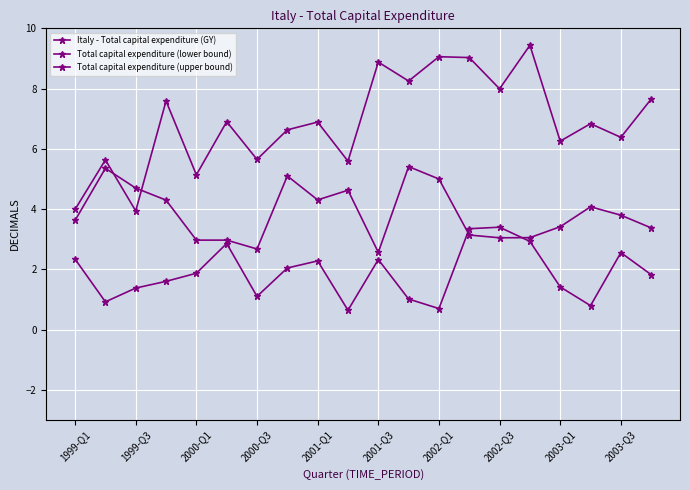

What is the lowest value of the Italy - Total capital expenditure (GY) series?

2.6